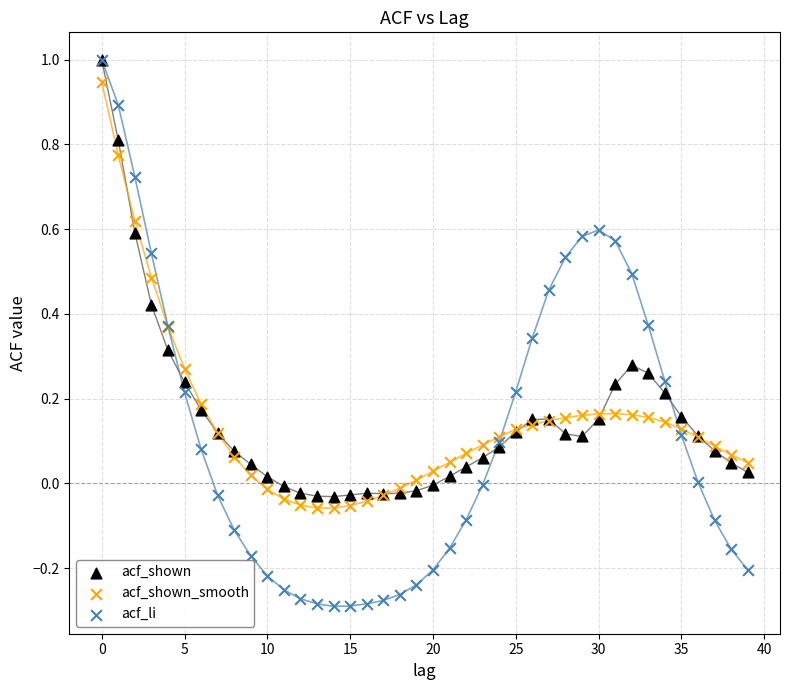

Which series has the widest spread of Y values?

acf_li